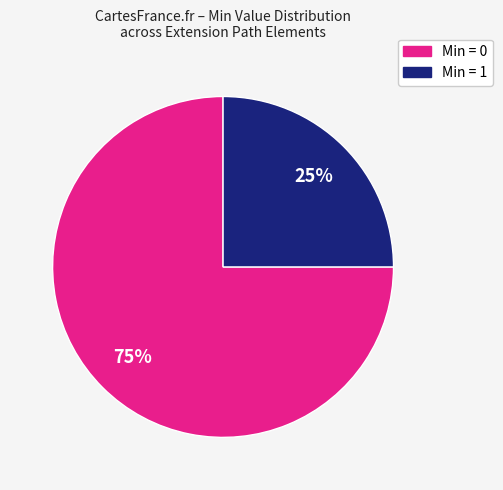

Count the number of slices in the pie.

2